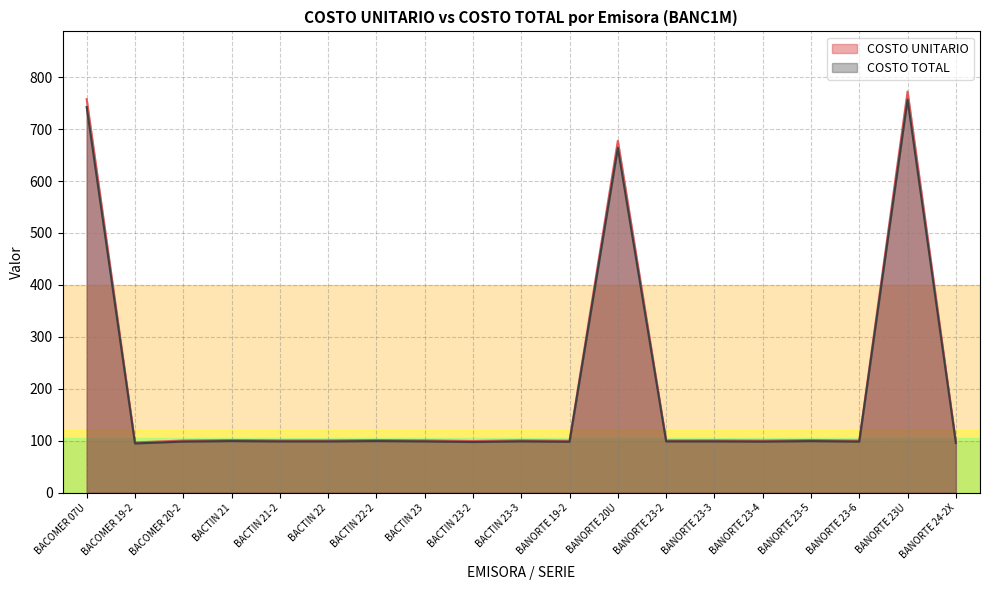

Reading left to right, what are all the values shown in this chart?

COSTO UNITARIO: 757.7	96.8	100.5	101.4	100.8	100.8	101.4	100.8	99.7	100.9	100.1	677.3	100.8	100.9	100.5	101.4	100.5	772.2	97.9
COSTO TOTAL: 742.5	94.9	98.5	99.4	98.8	98.8	99.4	98.8	97.7	98.9	98.1	663.8	98.8	98.8	98.5	99.3	98.5	756.8	95.9